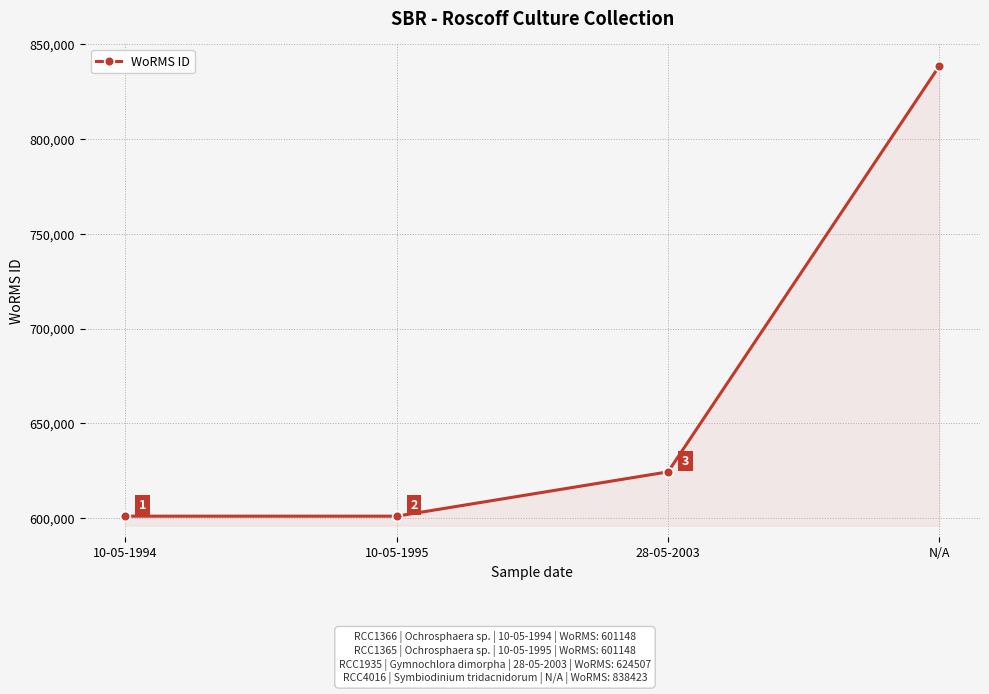

True or false: the data has more than 1 interior local peaks.

False